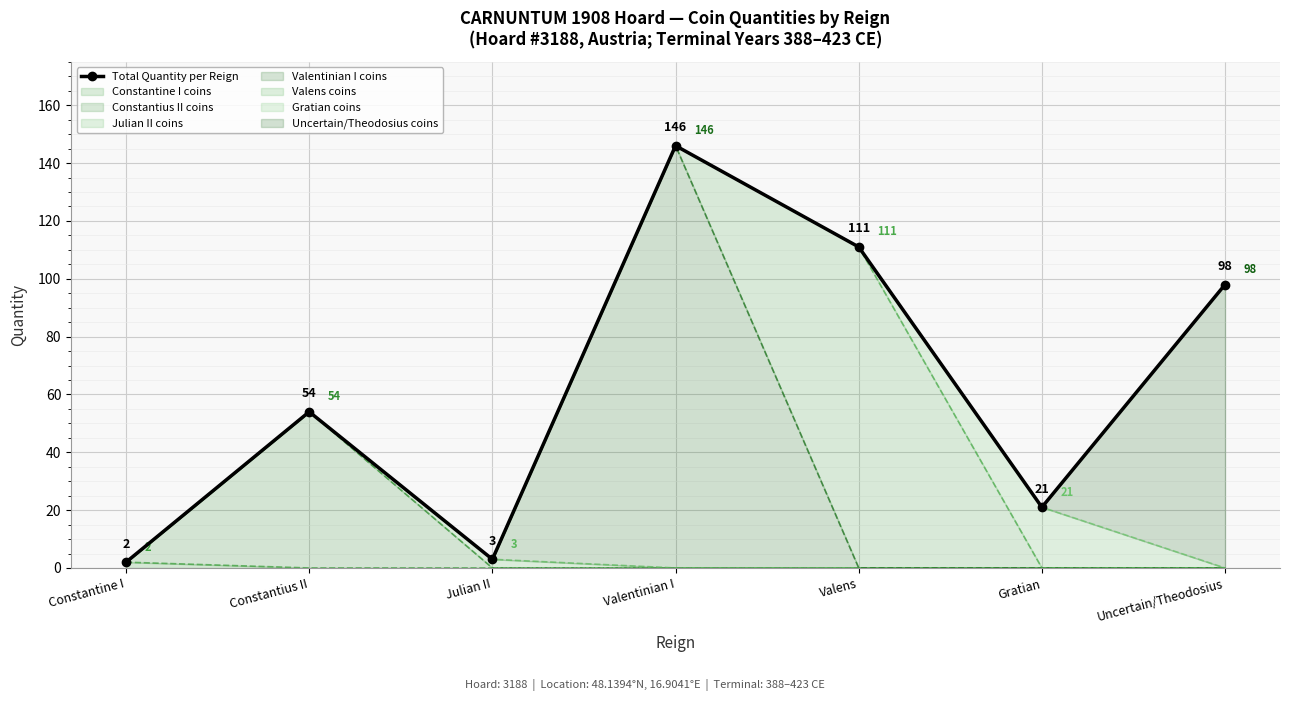

What is the difference between the second highest and minimum values?

109